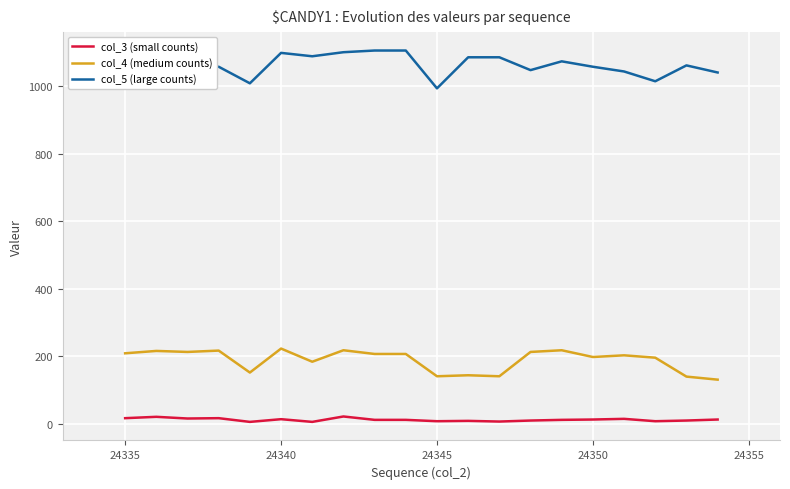

Rank the series by their average value, from highest to lowest.

col_5 (large counts), col_4 (medium counts), col_3 (small counts)